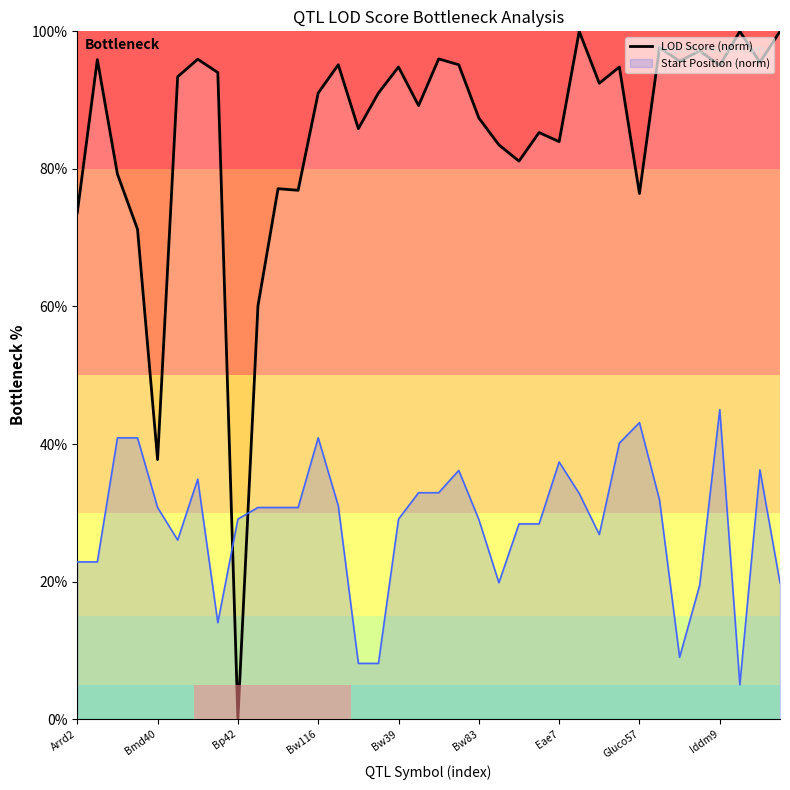

At which category does the chart reach its peak across all series?

25